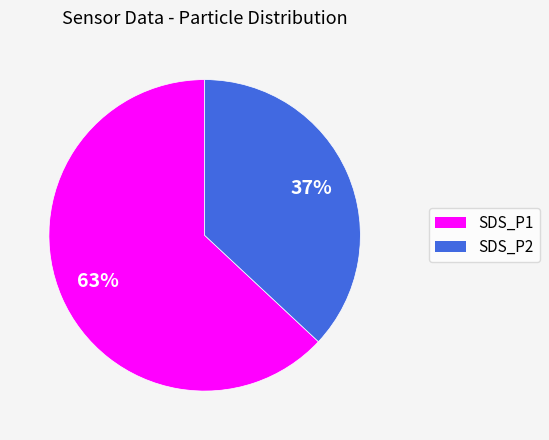

To the nearest percent, what is the difference between the largest and smallest slice percentages?

26%